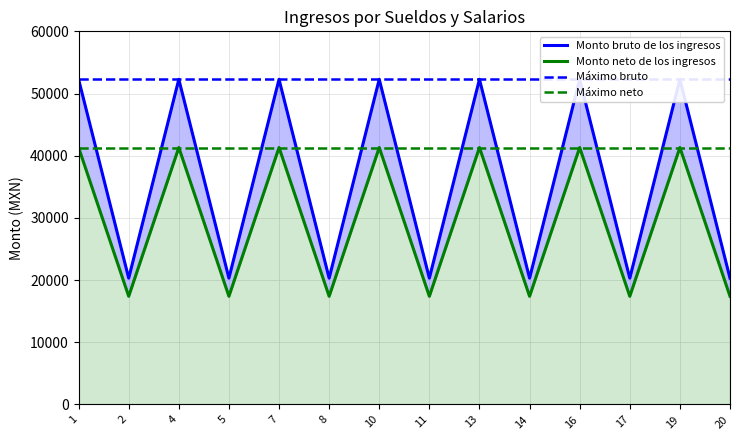

Is the value of Monto neto de los ingresos at 5 greater than the value of Monto bruto de los ingresos at 7?

No